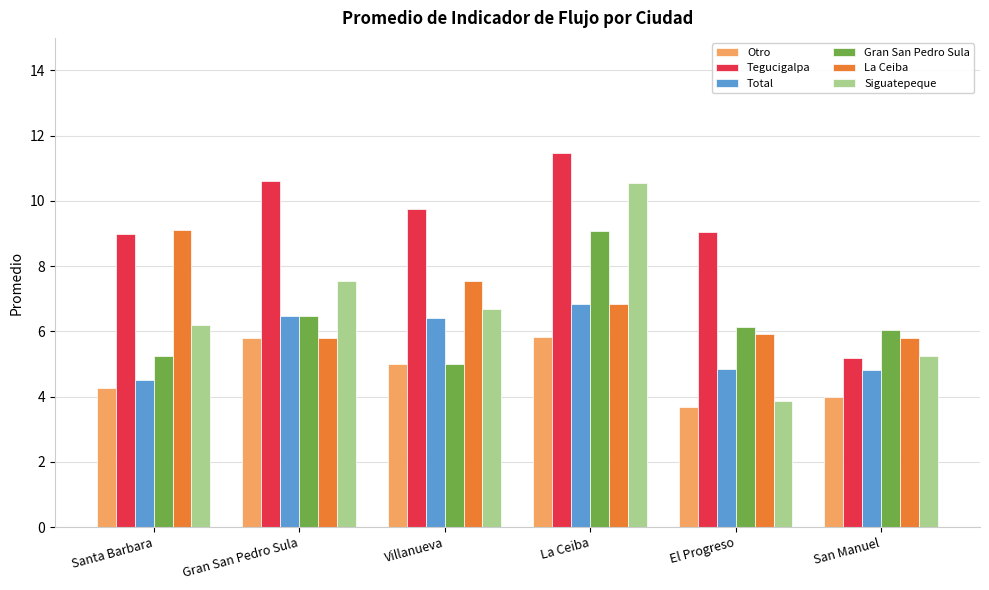

What is the difference between the maximum and minimum values in the Siguatepeque series?

6.7